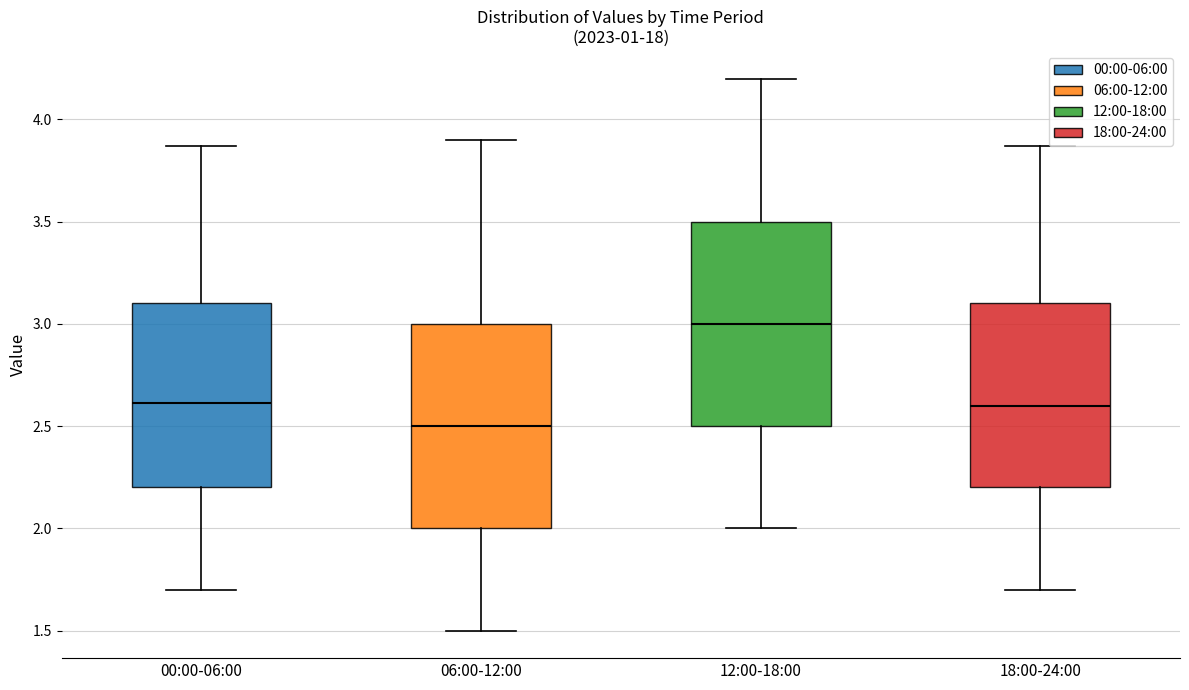

Which box has the highest median line?

12:00-18:00